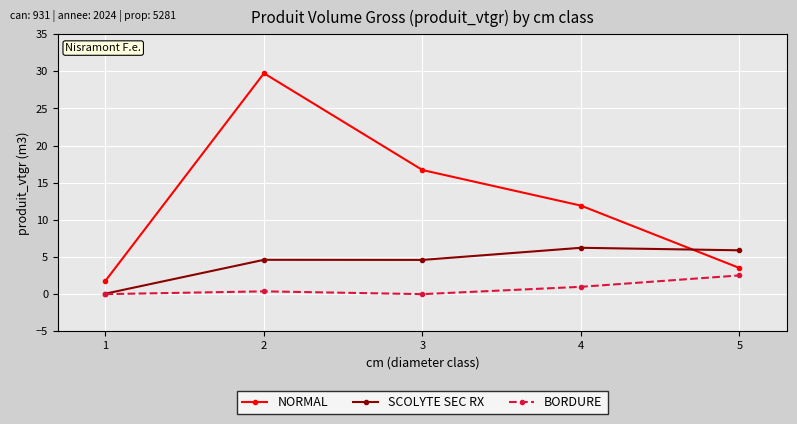

At which label is NORMAL closest to 15?

3